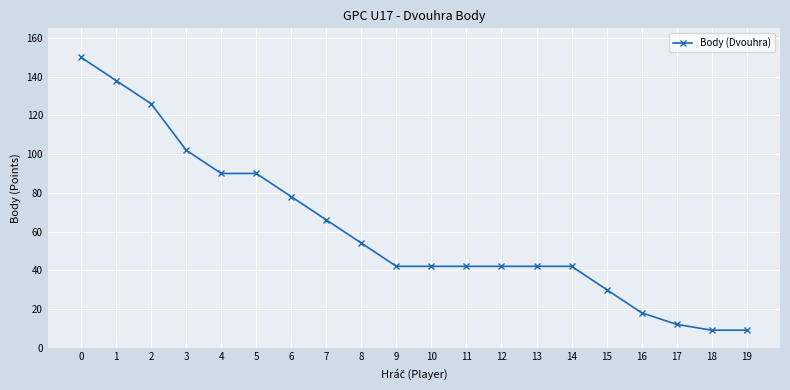

Reading left to right, transcribe all the data shown in this chart.

0=150	1=138	2=126	3=102	4=90	5=90	6=78	7=66	8=54	9=42	10=42	11=42	12=42	13=42	14=42	15=30	16=18	17=12	18=9	19=9